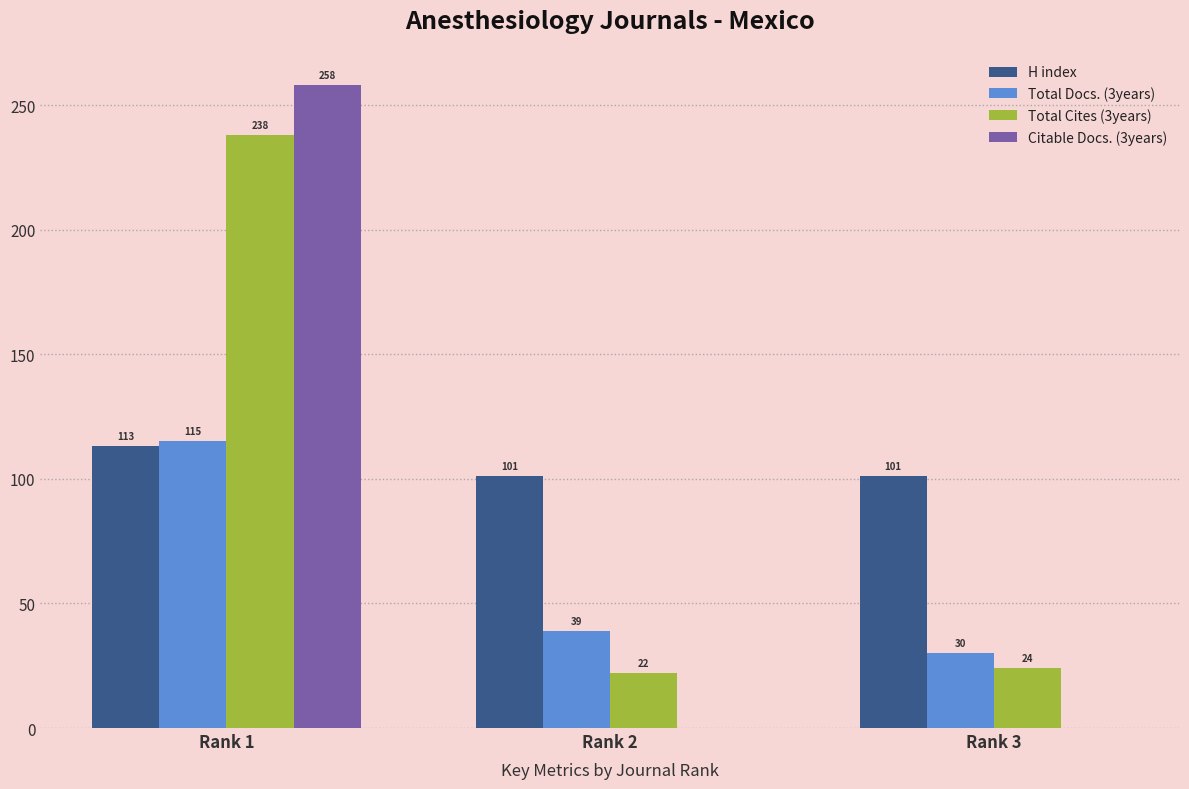

Are the bars grouped side by side (vs. stacked)?

Yes